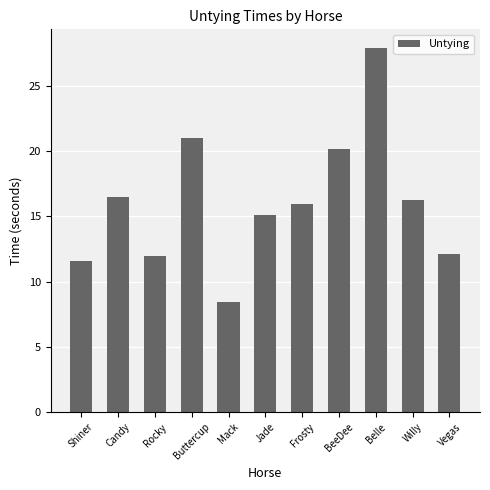

Where does the data first go above 15?

Candy